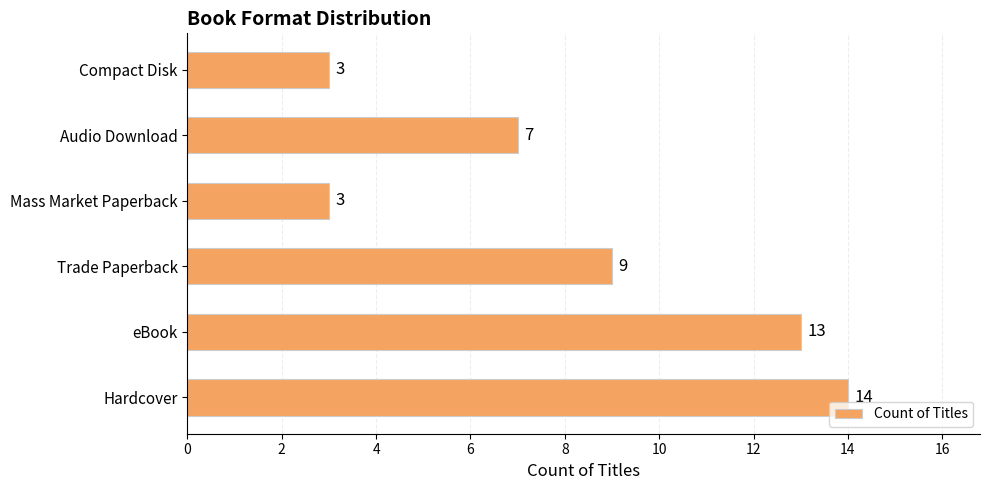

Which category has the highest value across all series?

Hardcover